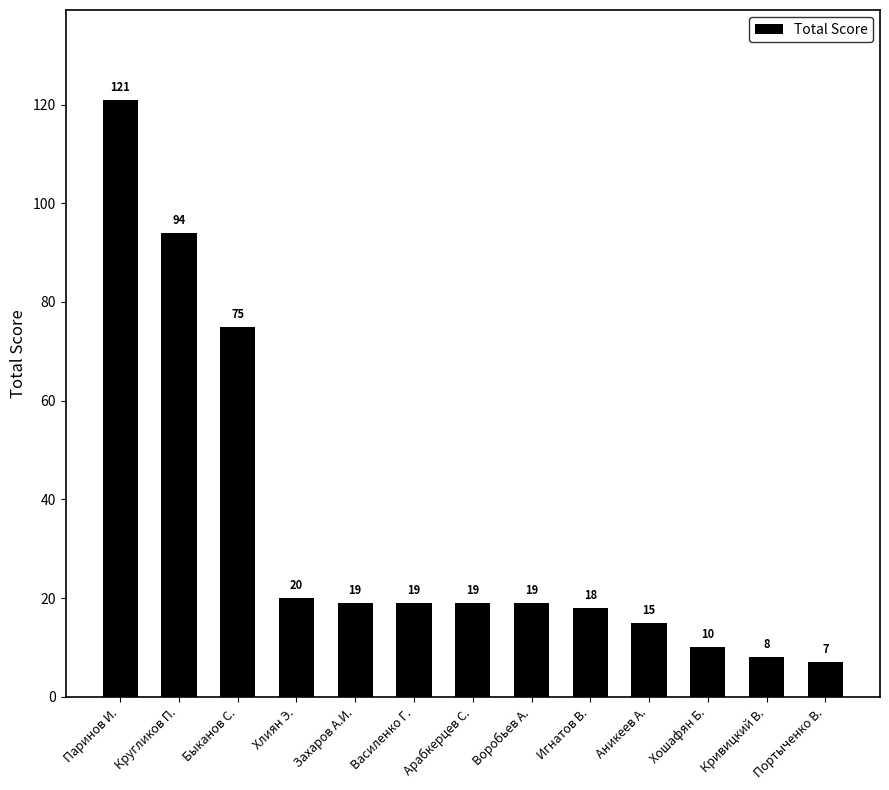

What is the ratio of the value at Хошафян Б. to the value at Кругликов П.?

0.1